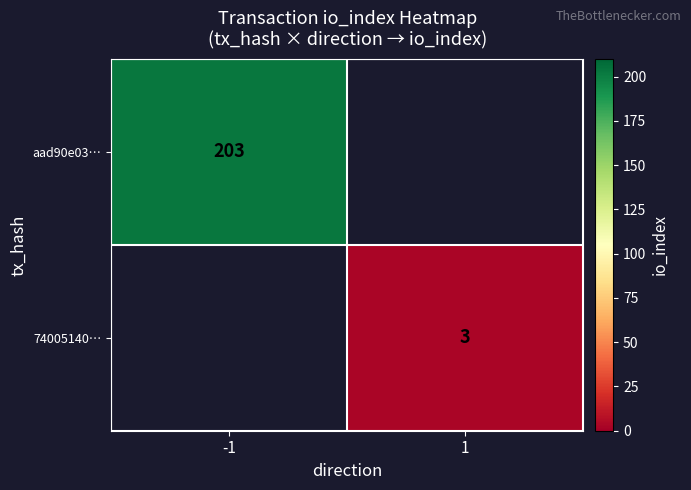

Is it true that 74005140… equals 4 at 1?

False